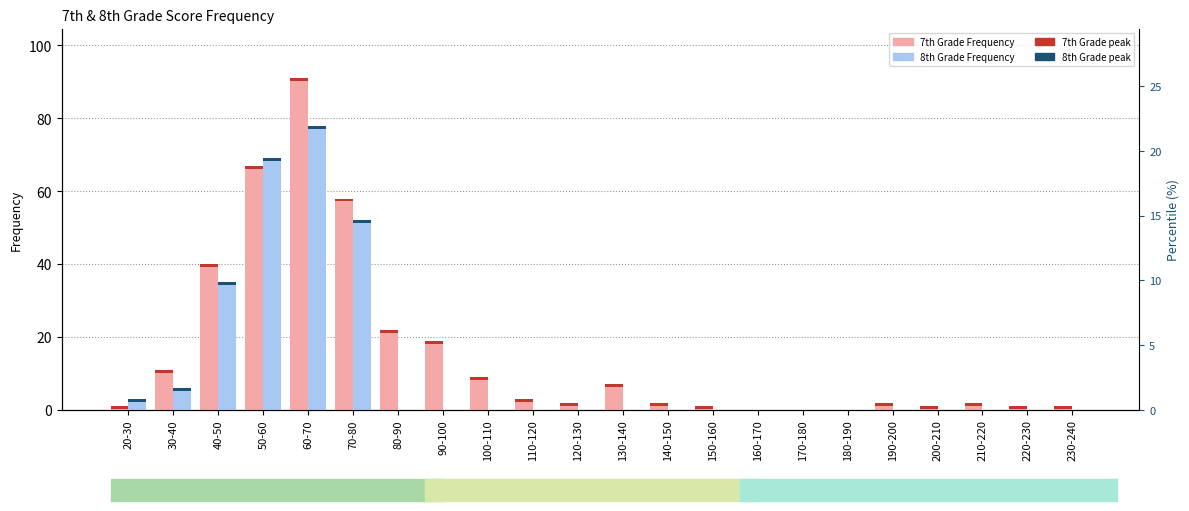

How many values in 7th Grade are above zero?

19